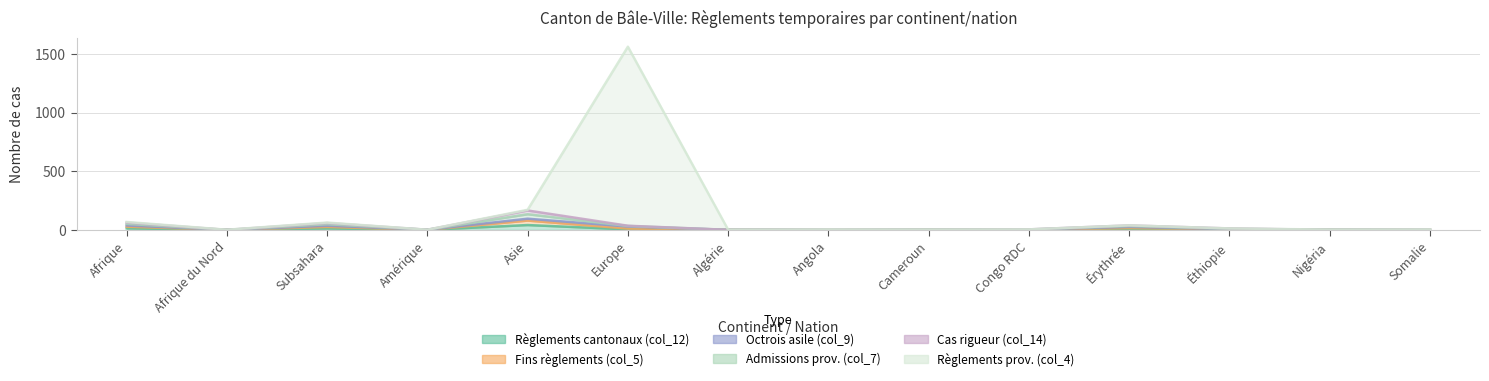

Which series changed the most between Subsahara and Europe?

Règlements prov. (col_4)